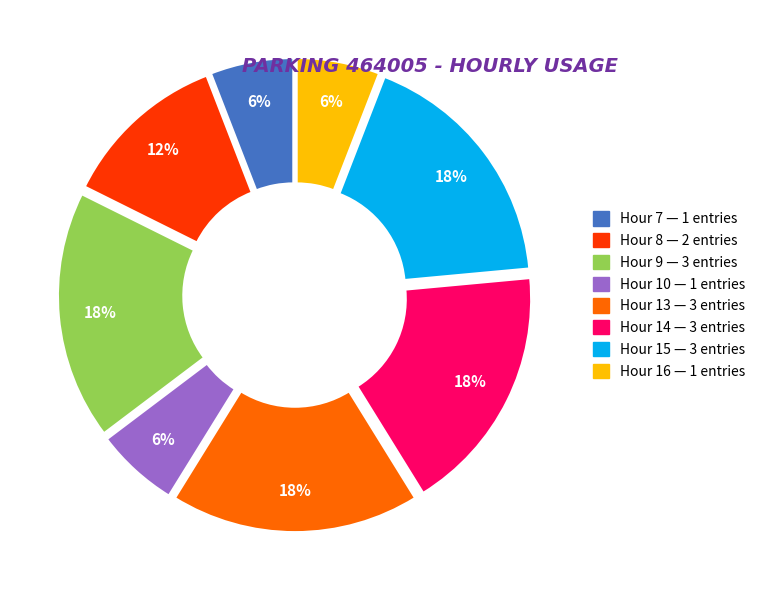

To the nearest percent, what is the average slice percentage?

12%